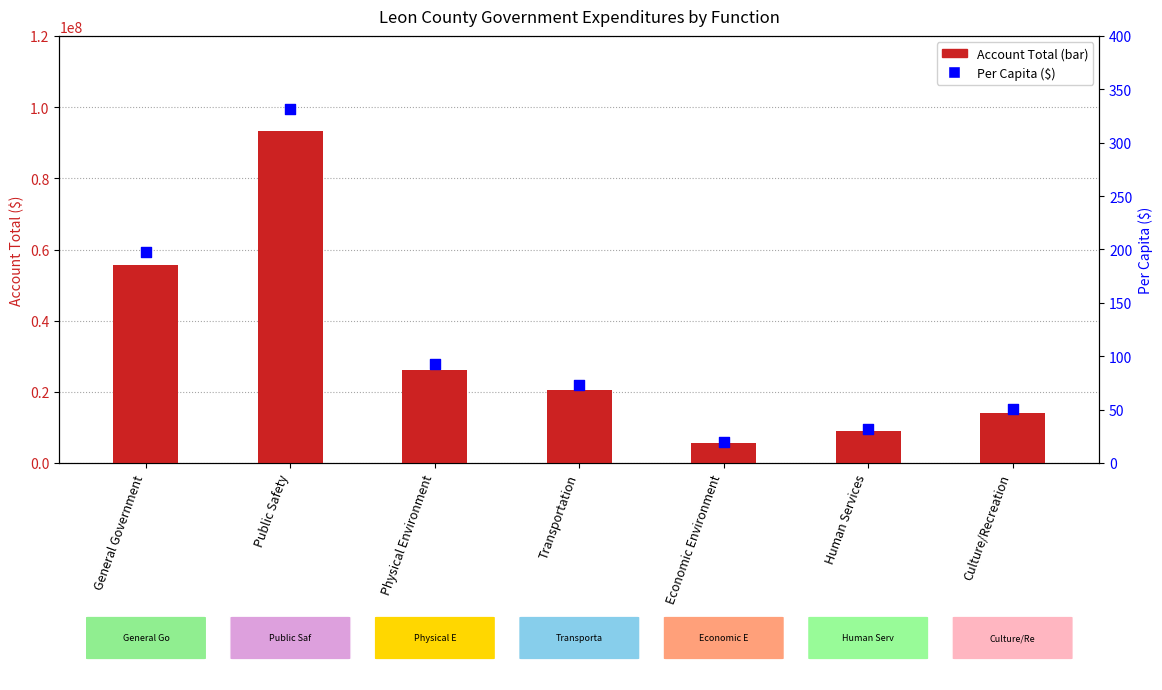

Which series reaches the maximum Y coordinate?

transformed count